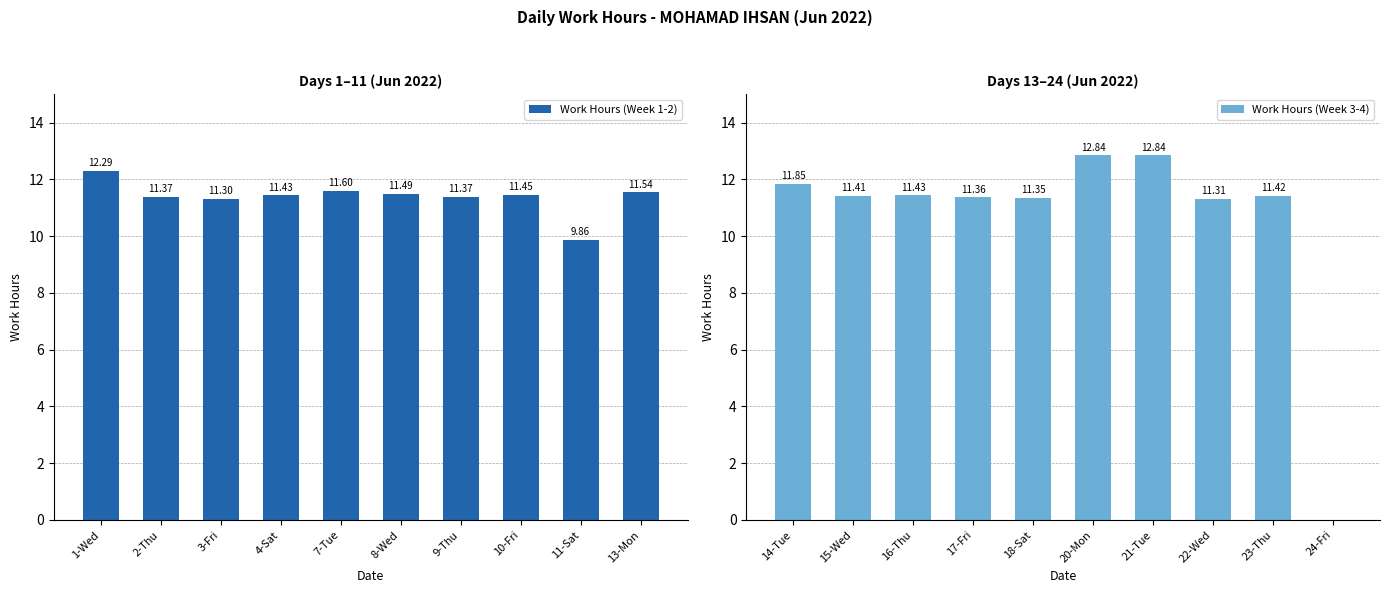

What is the sum of all Work Hours (Week 3-4) values?

105.8